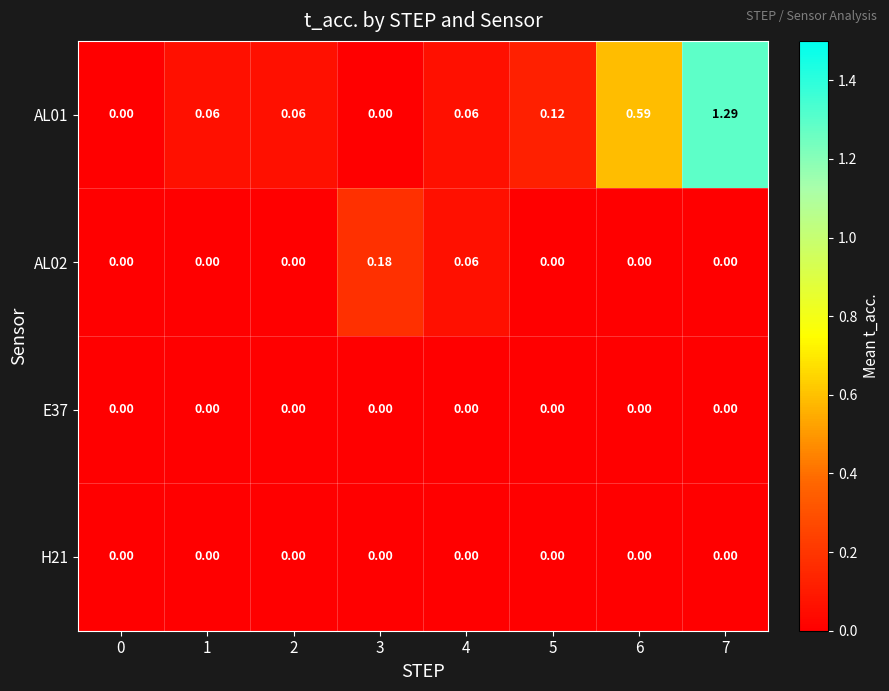

How many distinct data groups are displayed?

4